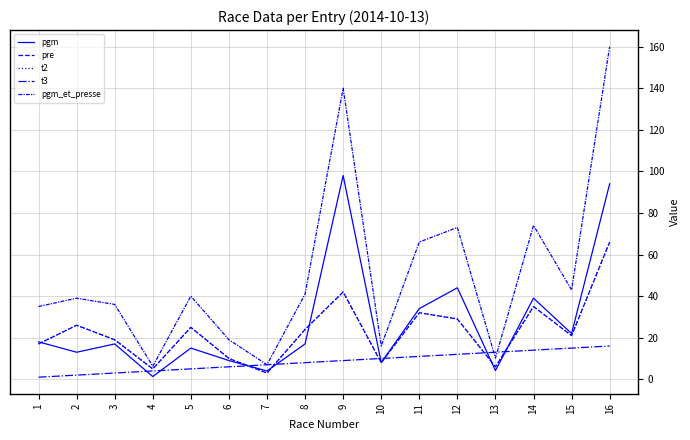

Does the chart display data point markers on the line(s)?

No